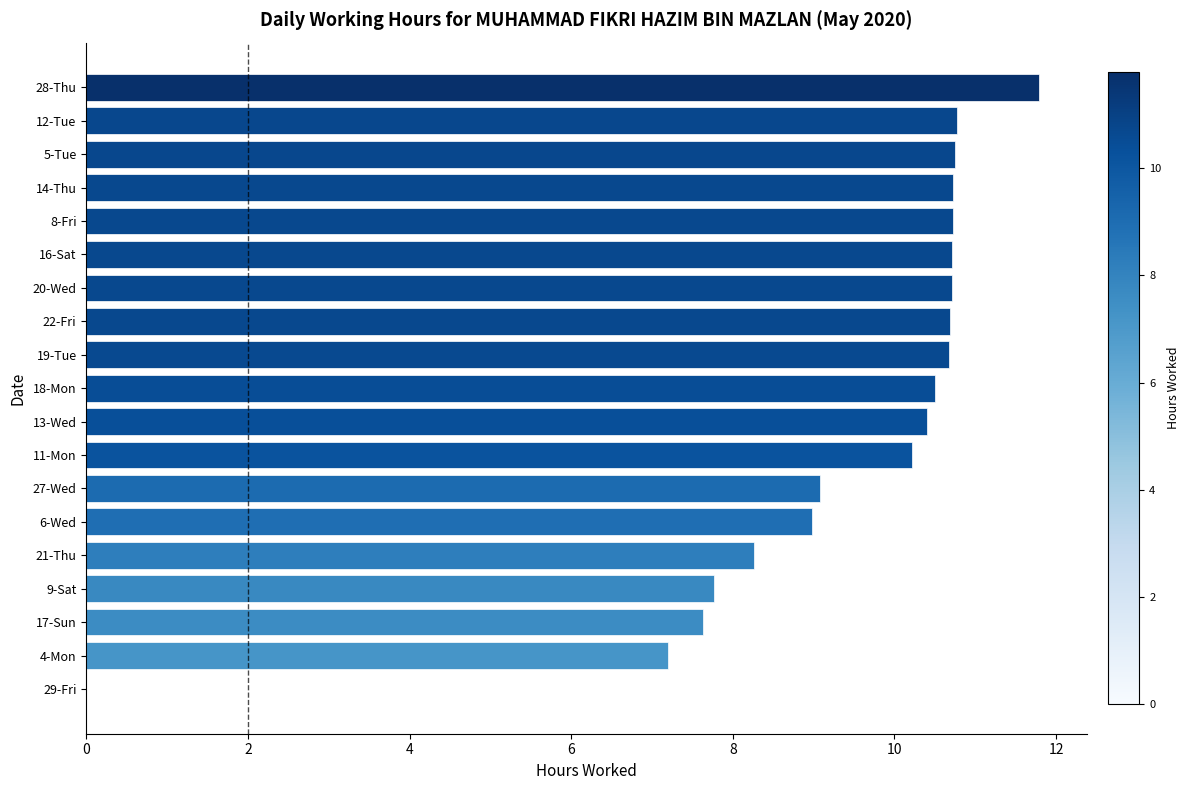

Which label corresponds to the largest value in the chart?

28-Thu